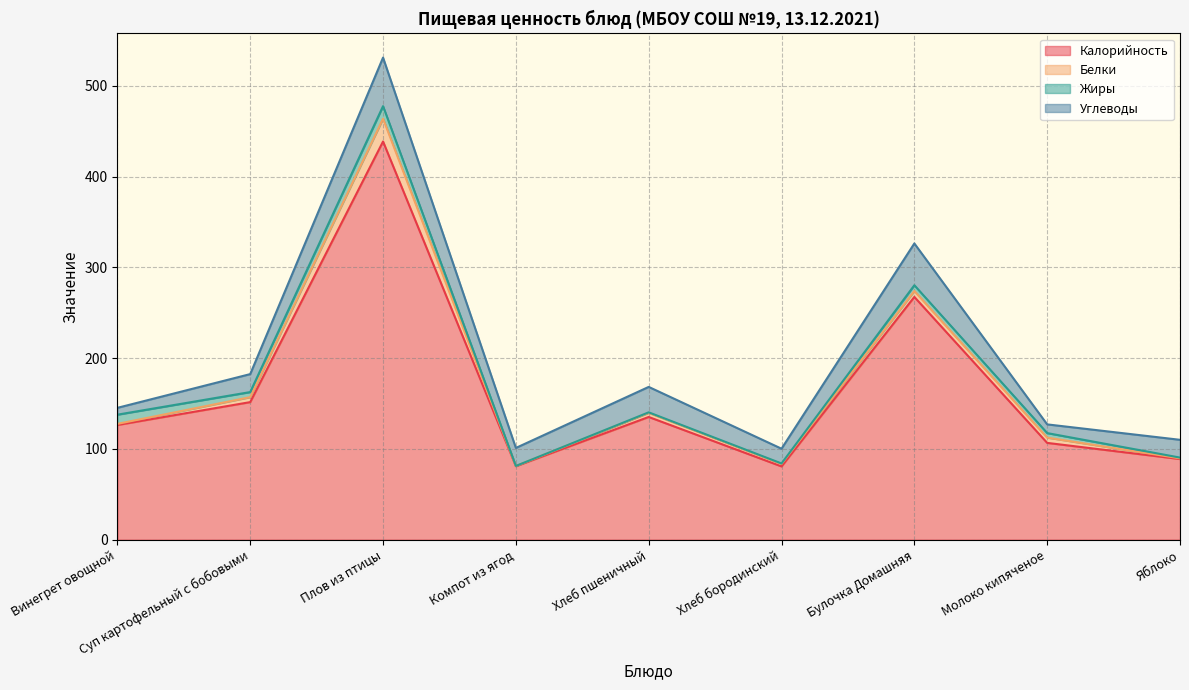

Where do Жиры and Углеводы first cross each other?

Винегрет овощной and Суп картофельный с бобовыми